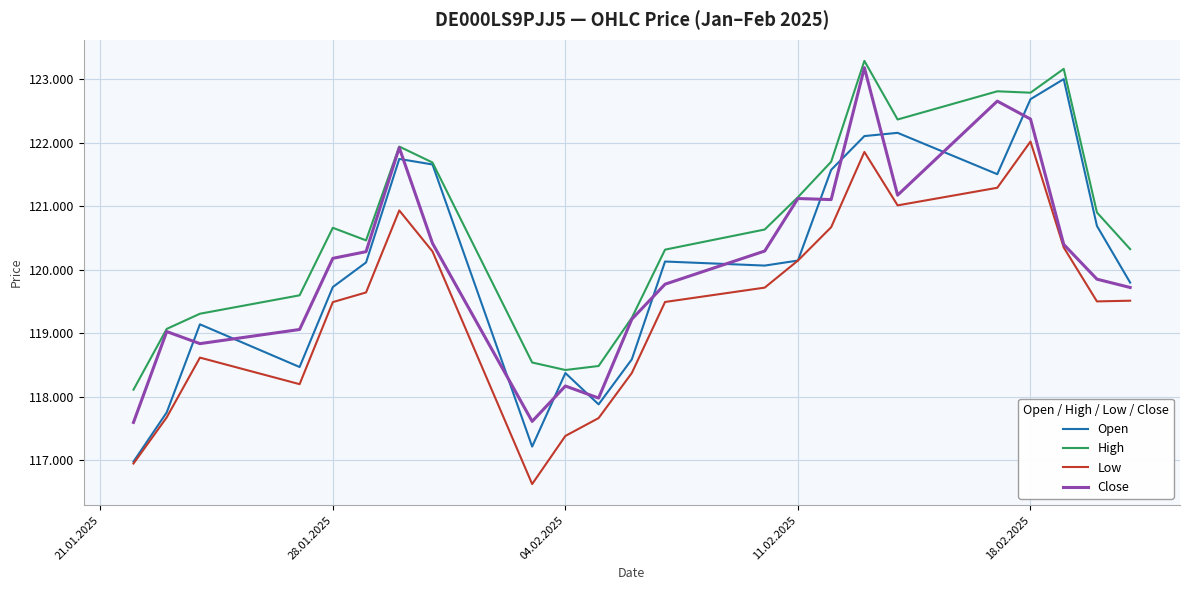

Is this an area chart (filled region under the line)?

No